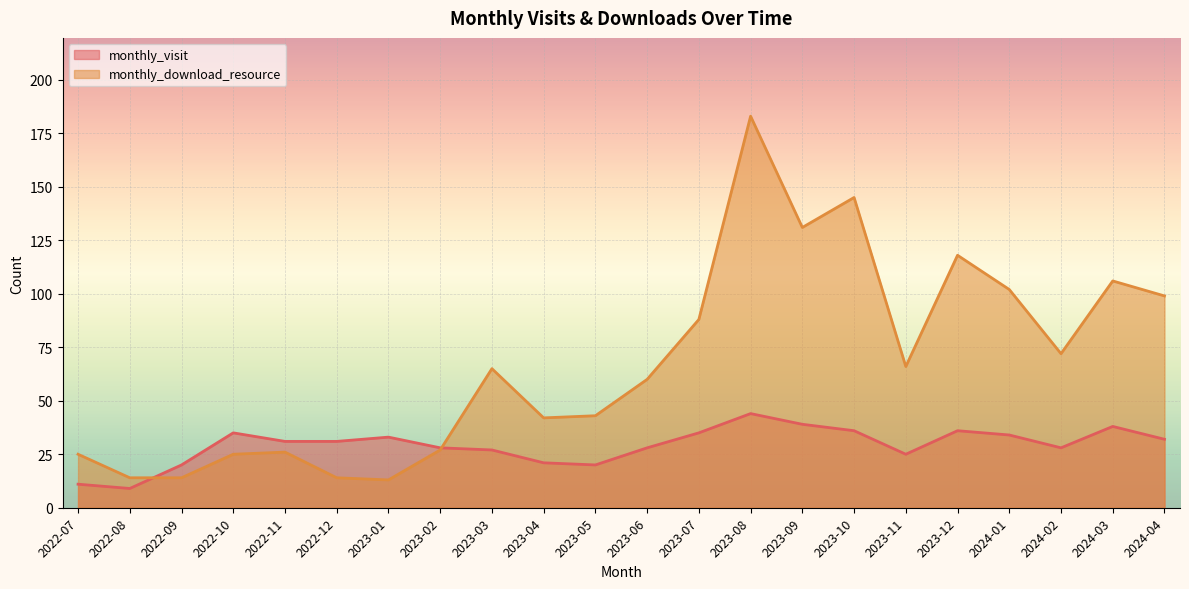

What is the average value of the monthly_visit series?

29